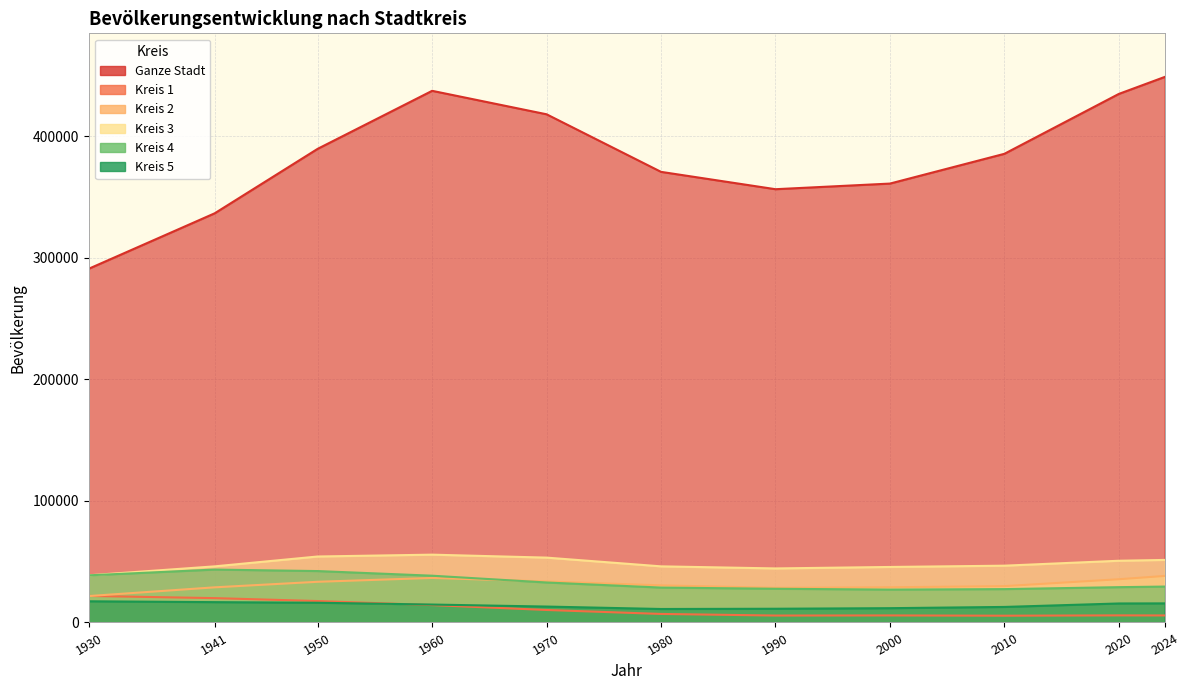

True or false: Ganze Stadt has more than 0 interior local peaks.

True